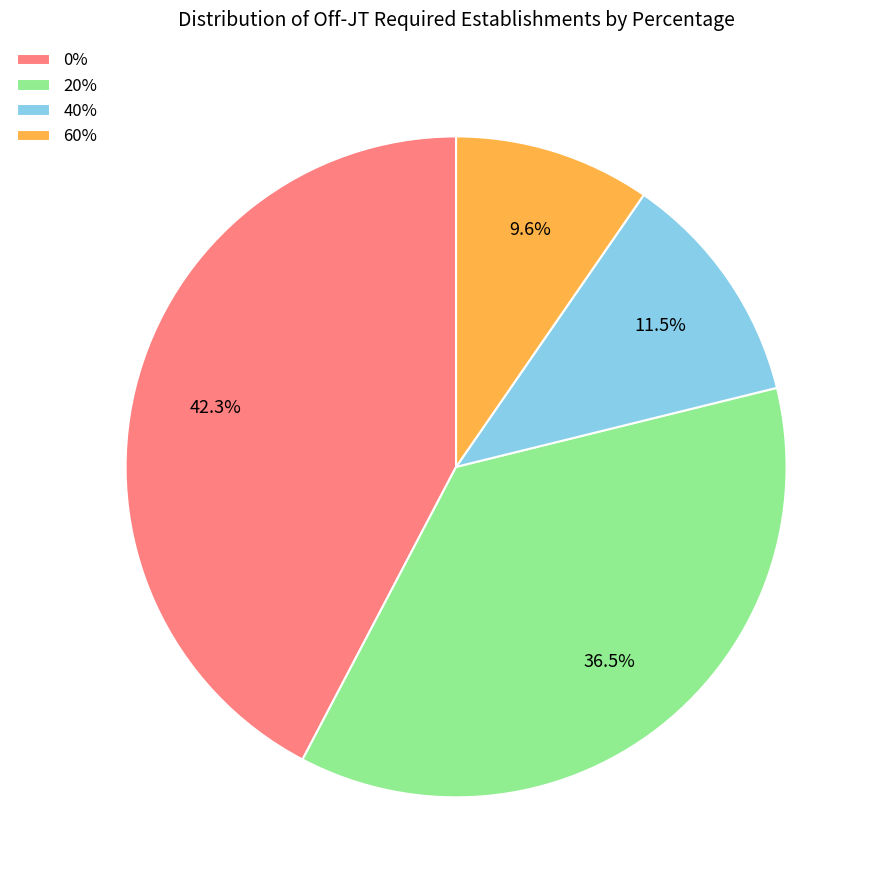

Count the number of slices in the pie.

4